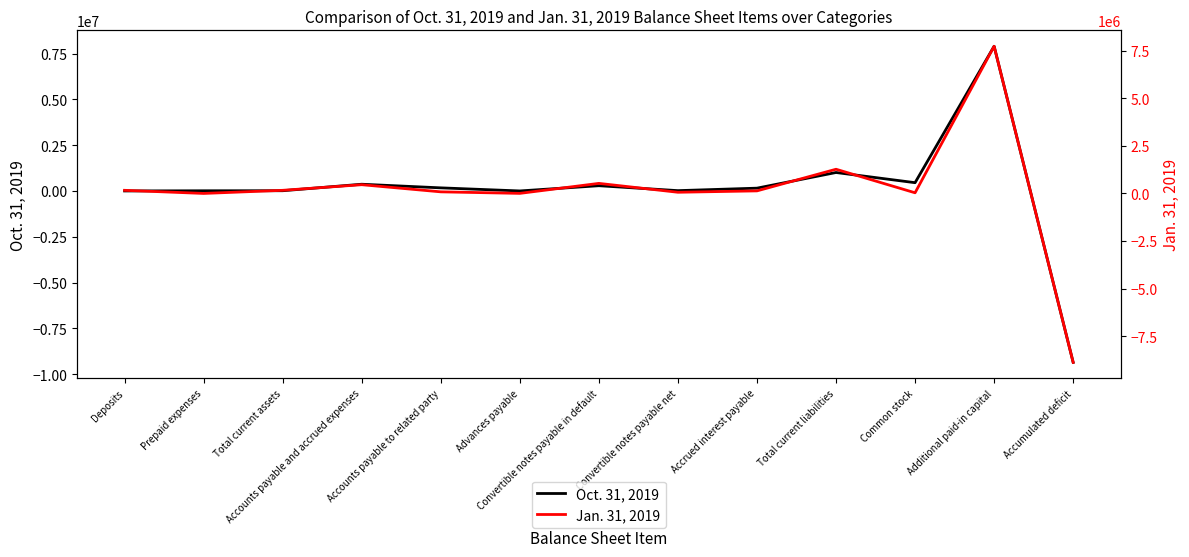

At which category is the sum across all series the highest?

Additional paid-in capital